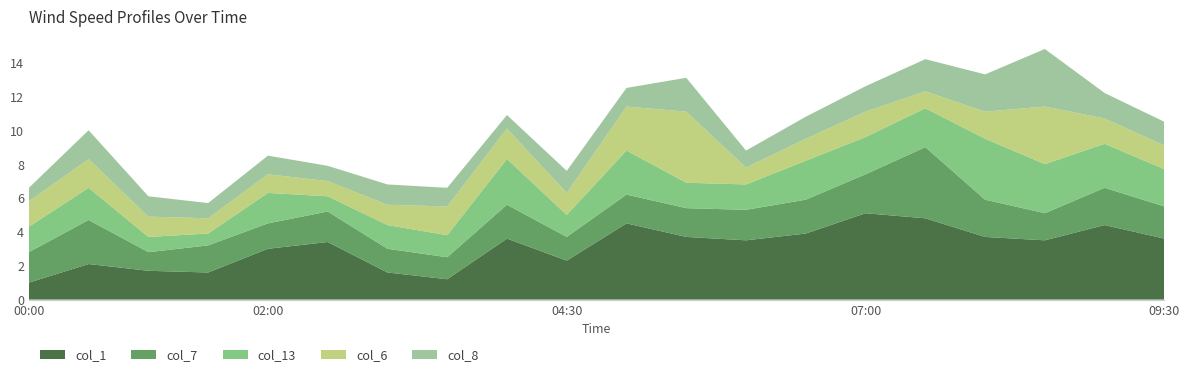

Reading right to left, list all the values displayed in this chart.

col_1: 09:30=3.6	09:00=4.4	08:30=3.5	08:00=3.7	07:30=4.8	07:00=5.1	06:30=3.9	06:00=3.5	05:30=3.7	05:00=4.5	04:30=2.3	04:00=3.6	03:30=1.2	03:00=1.6	02:30=3.4	02:00=3.0	01:30=1.6	01:00=1.7	00:30=2.1	00:00=1.0
col_7: 09:30=1.9	09:00=2.2	08:30=1.6	08:00=2.2	07:30=4.2	07:00=2.3	06:30=2.0	06:00=1.8	05:30=1.7	05:00=1.7	04:30=1.4	04:00=2.0	03:30=1.3	03:00=1.4	02:30=1.8	02:00=1.5	01:30=1.6	01:00=1.1	00:30=2.6	00:00=1.8
col_13: 09:30=2.2	09:00=2.6	08:30=2.9	08:00=3.6	07:30=2.3	07:00=2.2	06:30=2.3	06:00=1.5	05:30=1.5	05:00=2.6	04:30=1.3	04:00=2.7	03:30=1.3	03:00=1.4	02:30=0.9	02:00=1.8	01:30=0.7	01:00=0.9	00:30=1.9	00:00=1.5
col_6: 09:30=1.4	09:00=1.5	08:30=3.4	08:00=1.6	07:30=1.0	07:00=1.5	06:30=1.3	06:00=1.0	05:30=4.2	05:00=2.6	04:30=1.3	04:00=1.8	03:30=1.7	03:00=1.2	02:30=0.9	02:00=1.1	01:30=0.9	01:00=1.2	00:30=1.7	00:00=1.5
col_8: 09:30=1.4	09:00=1.5	08:30=3.4	08:00=2.2	07:30=1.9	07:00=1.5	06:30=1.3	06:00=1.0	05:30=2.0	05:00=1.1	04:30=1.3	04:00=0.8	03:30=1.1	03:00=1.2	02:30=0.9	02:00=1.1	01:30=0.9	01:00=1.2	00:30=1.7	00:00=0.8